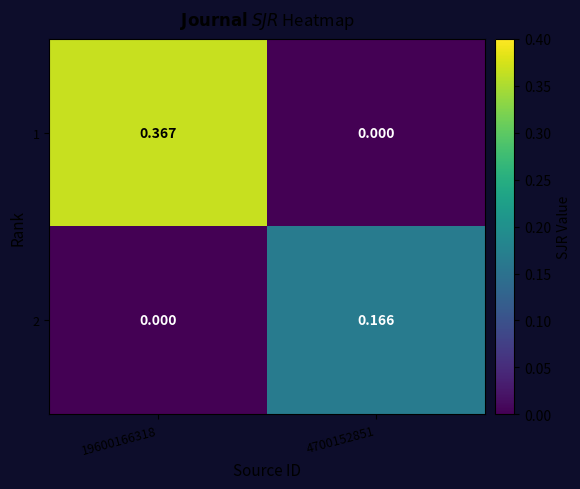

Is the value of 2 at 4700152851 greater than the value of 1 at 19600166318?

No